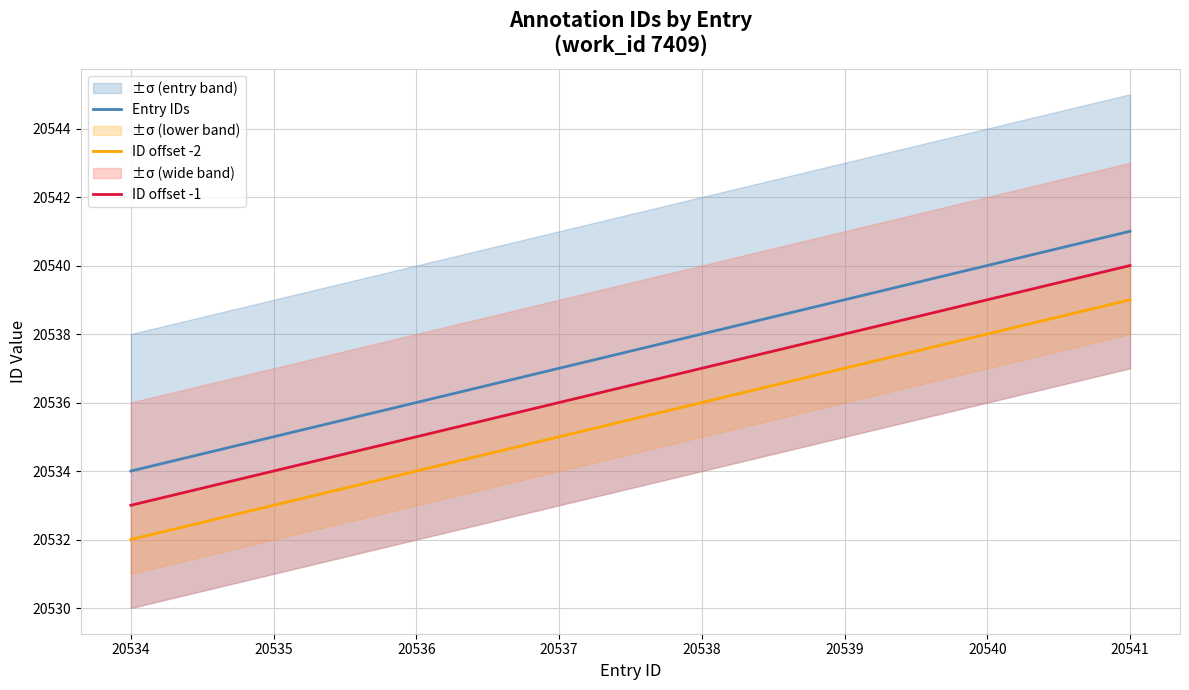

Is the value of Entry IDs at 20538 greater than the value of ID offset -2 at 20535?

Yes